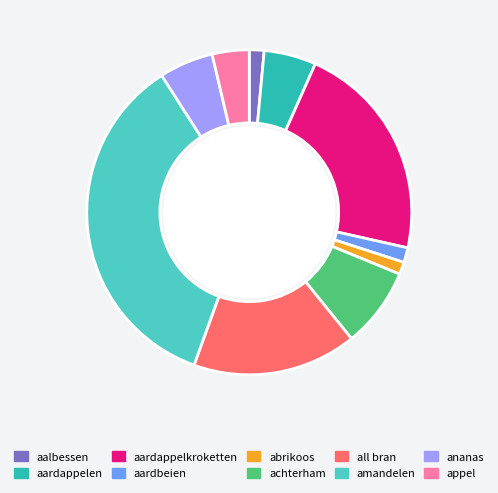

Is it true that abrikoos is 11% of the pie?

False